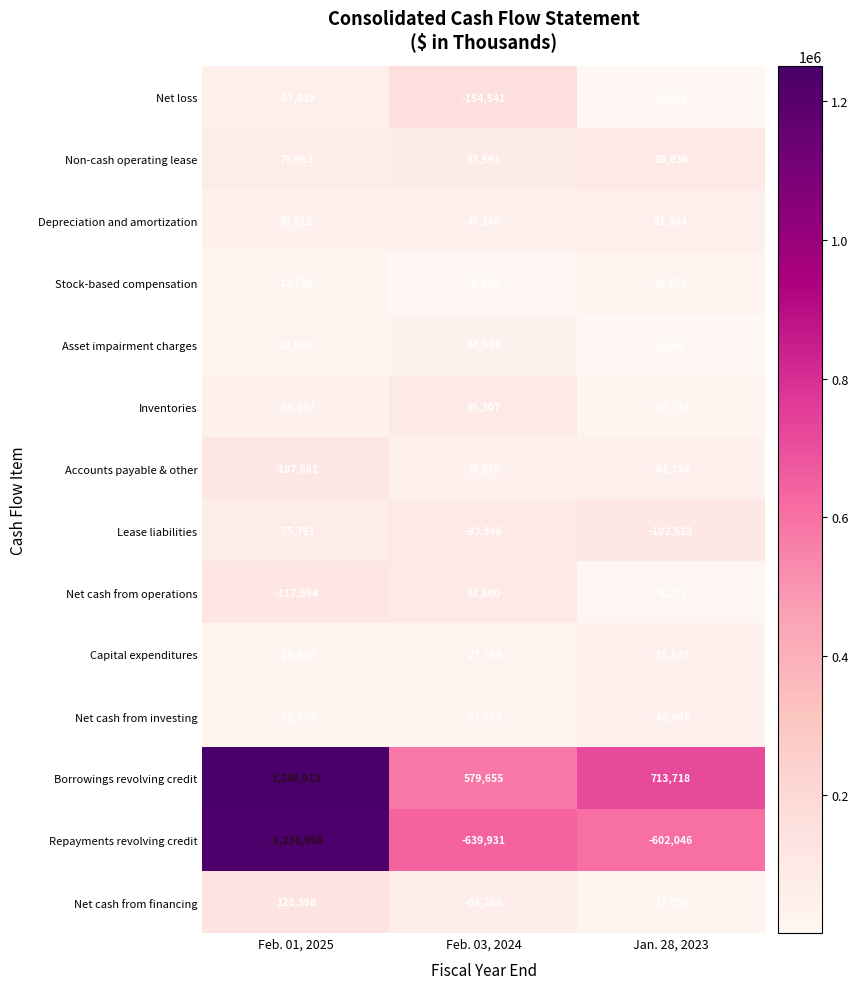

At which label does Accounts payable & other first exceed -41734?

Feb. 03, 2024